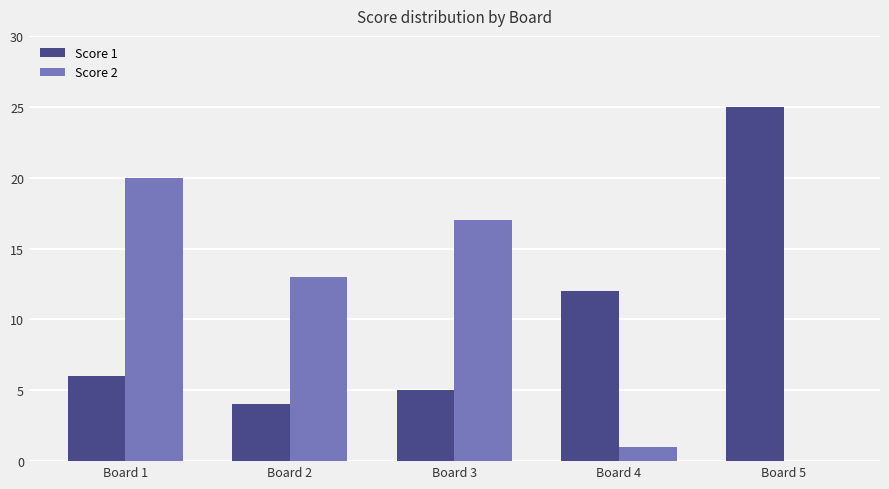

At which label does Score 1 reach its peak?

Board 5